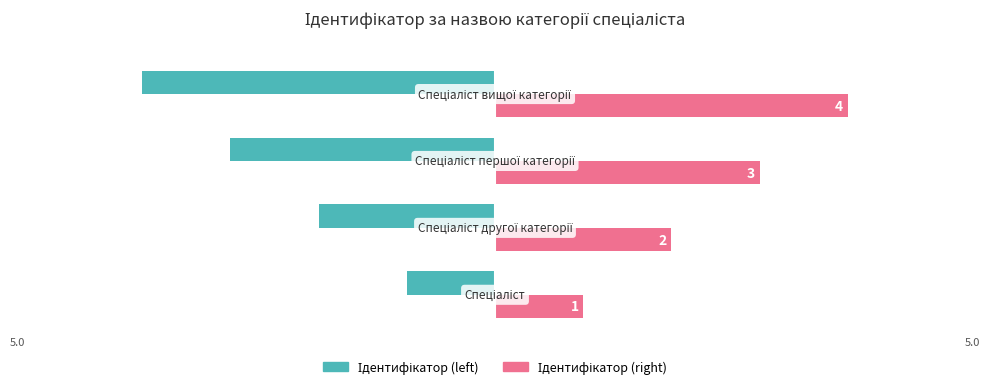

What is the minimum value shown in the chart?

-4